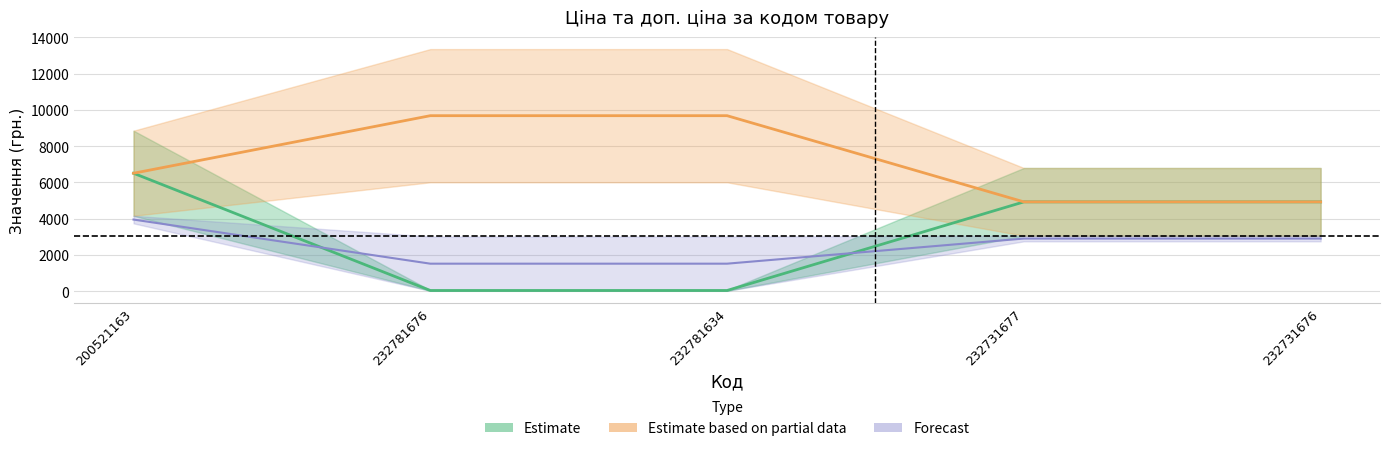

Where is Ціна nearest to the value 3275?

232731677